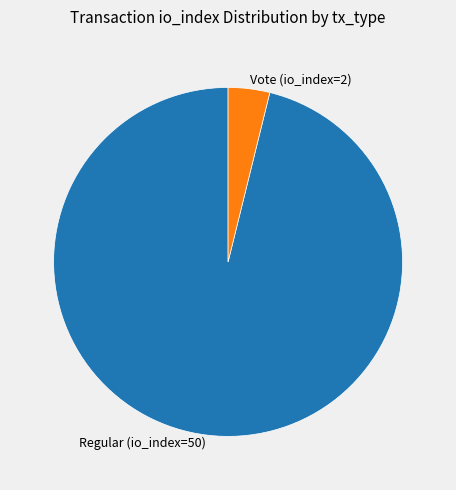

Is there any slice that represents more than half of the pie?

Yes